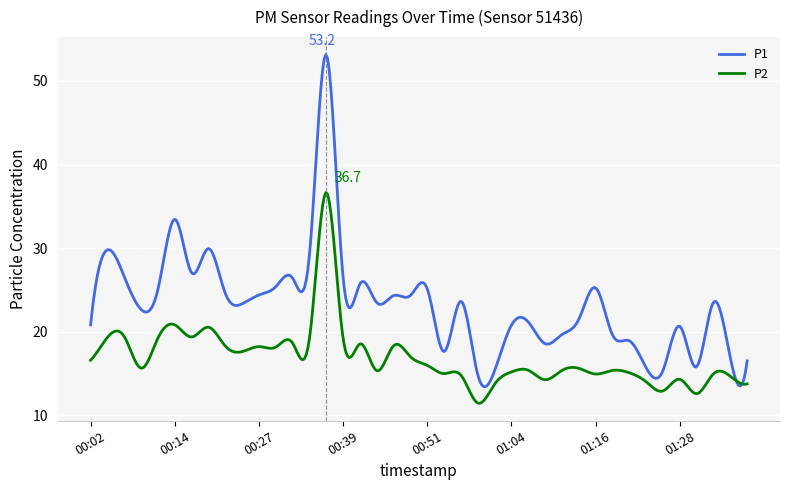

List the series in order of their peak value, highest first.

P1, P2